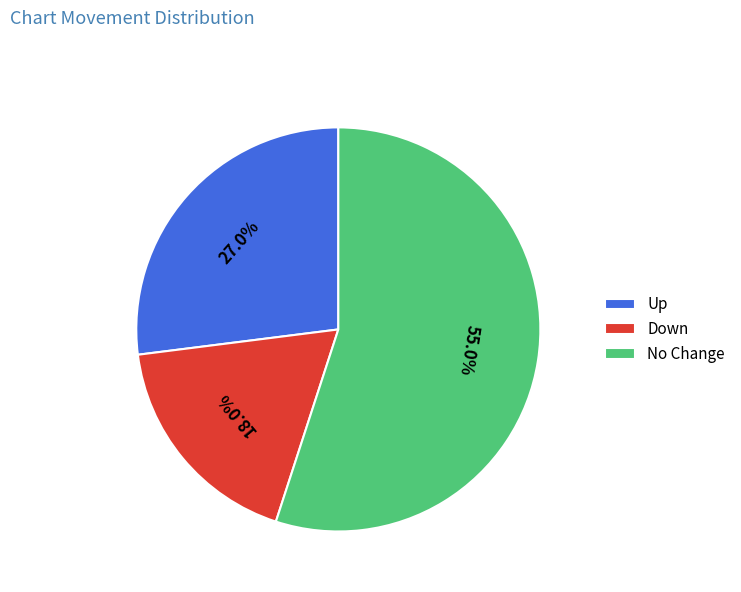

How much of the chart is everything except Down?

82.0%